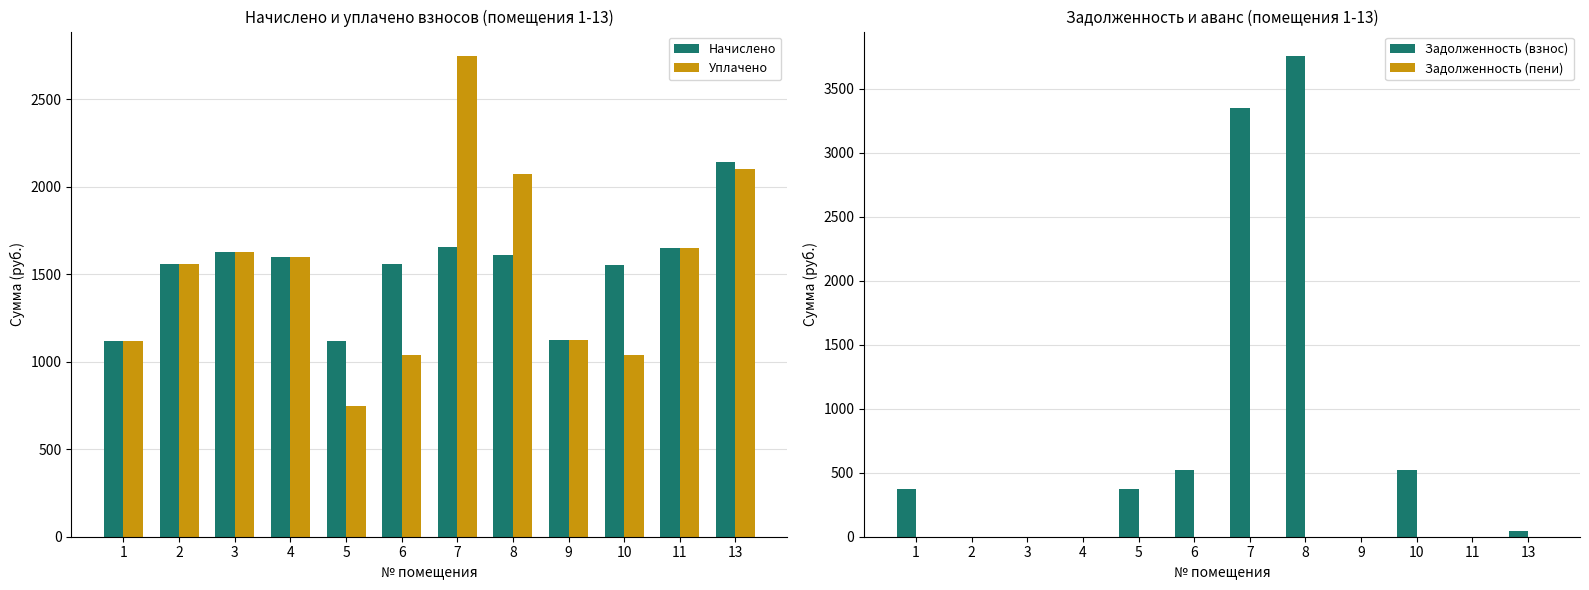

Rank the series at 1 from lowest to highest value.

Задолженность (пени), Задолженность (взнос), Начислено, Уплачено